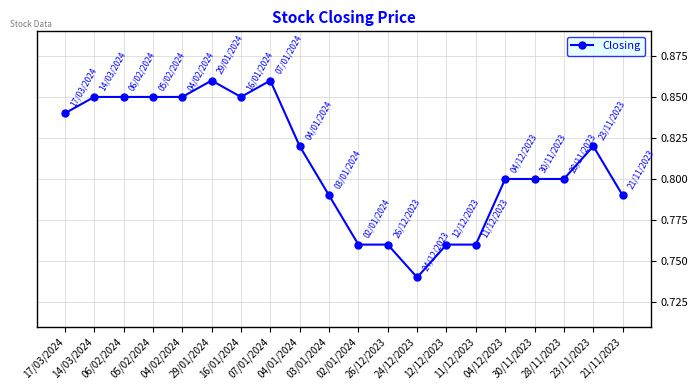

What is the label of the 1st point from the right?

21/11/2023